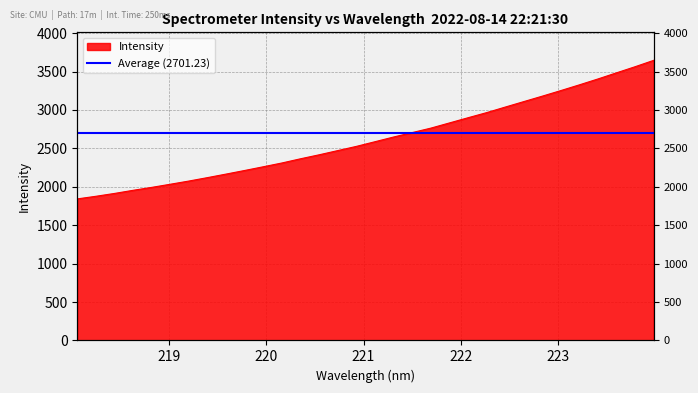

How many lines are shown in the chart?

1